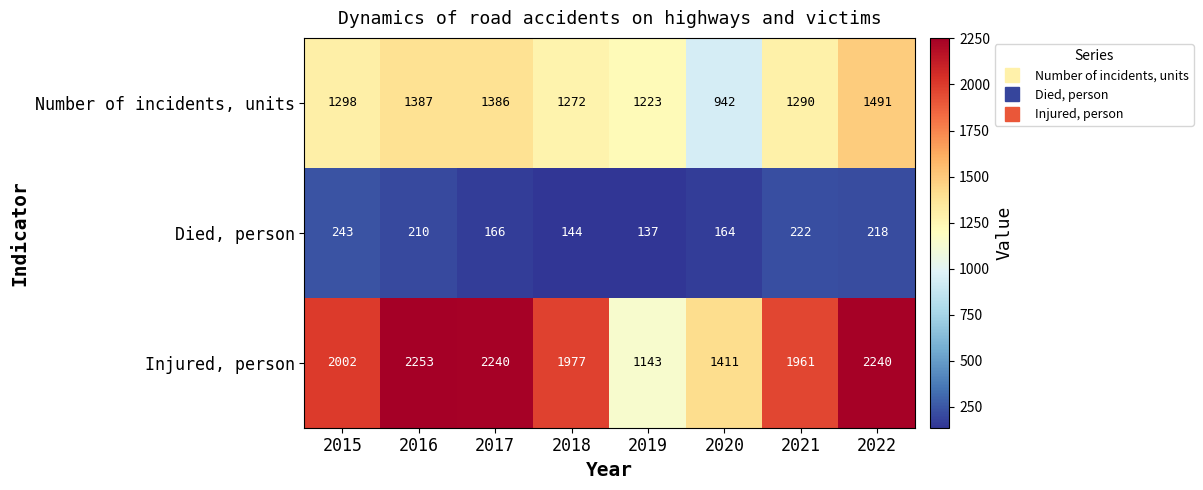

Rank the series by their average value, from highest to lowest.

Injured, person, Number of incidents, units, Died, person